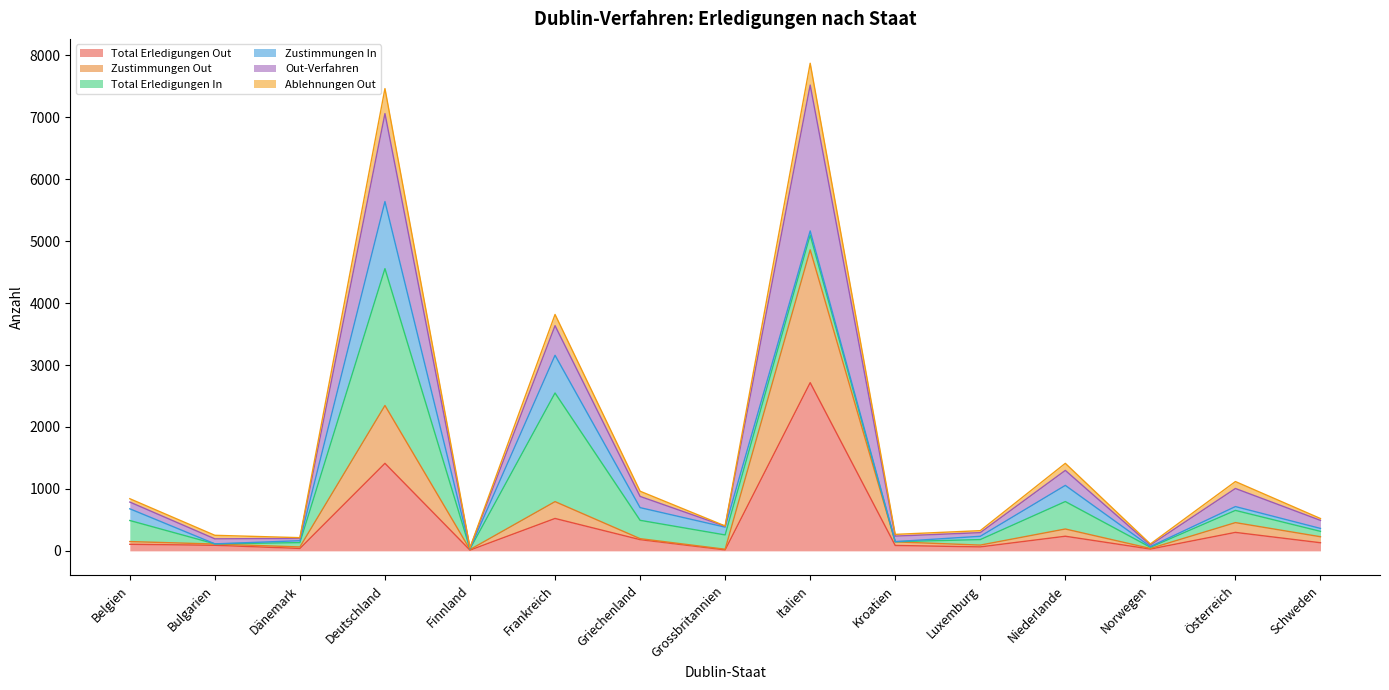

What is the maximum value shown in the chart?

7873